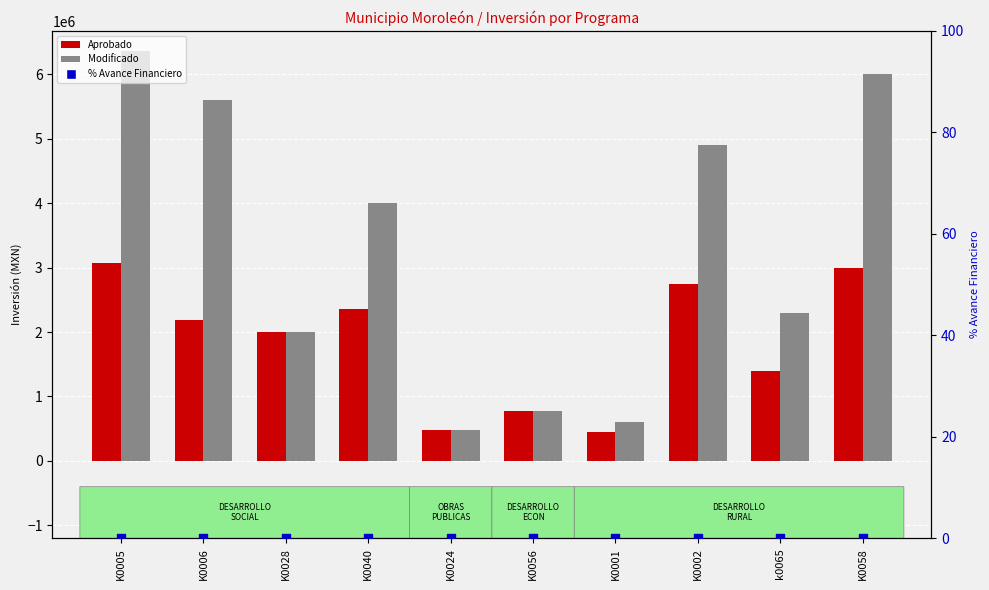

Which series has the largest total across all categories?

Modificado